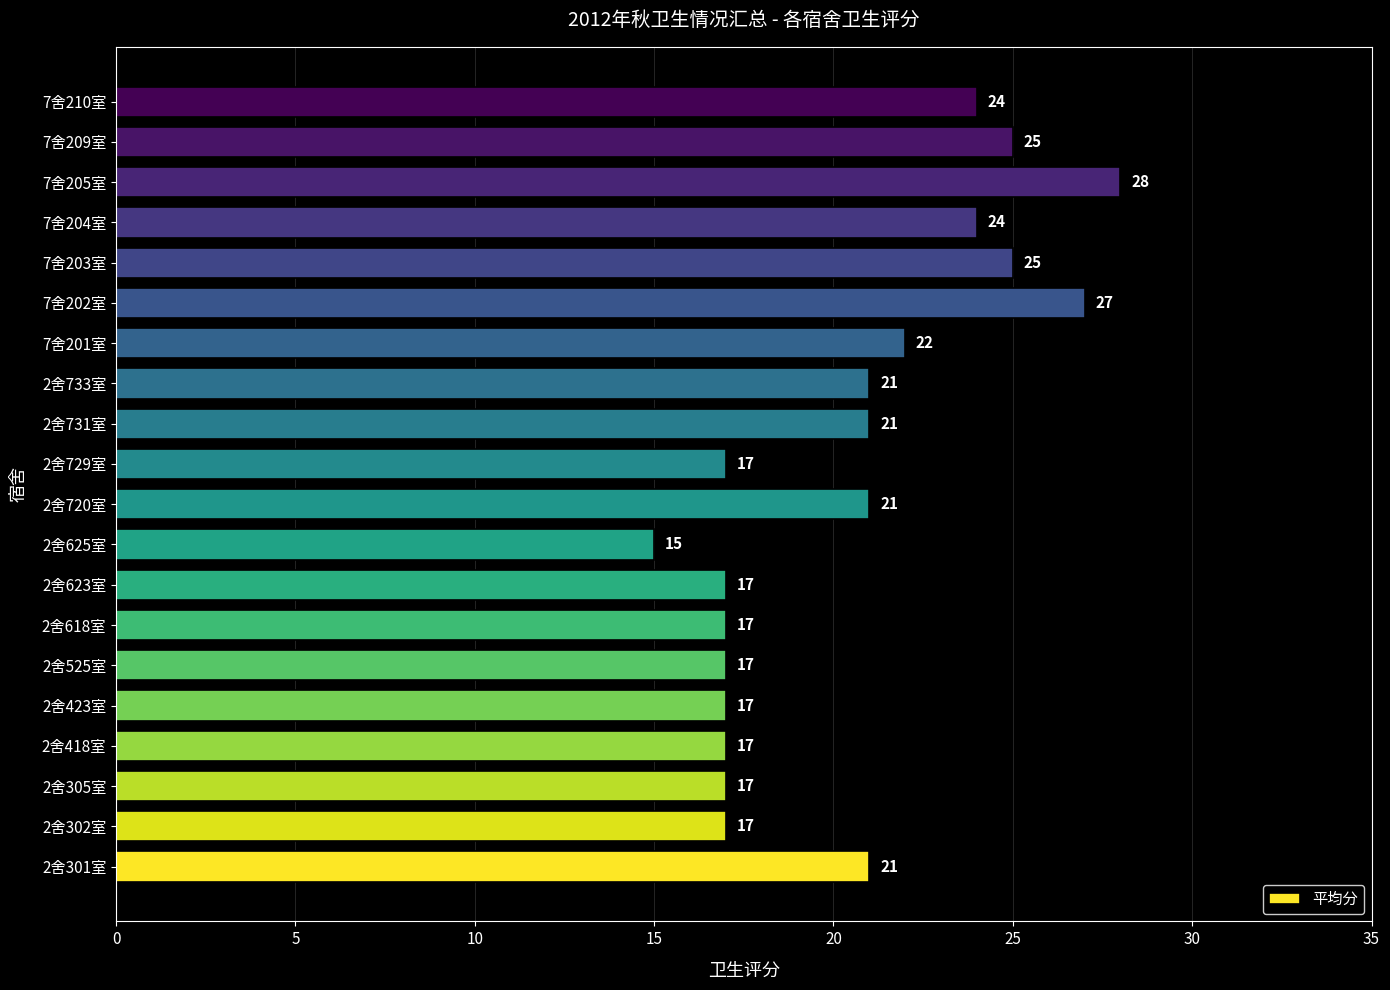

What is the sum of the values at 2舍305室 and 2舍418室?

34